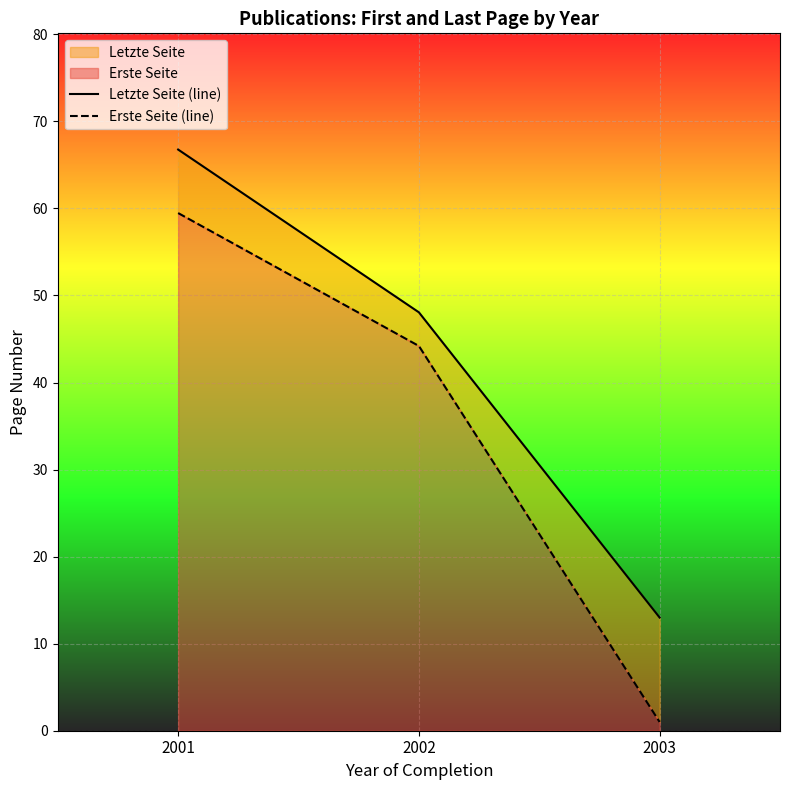

The Erste Seite (line) series shows 1.0 at 2003. True or false?

True